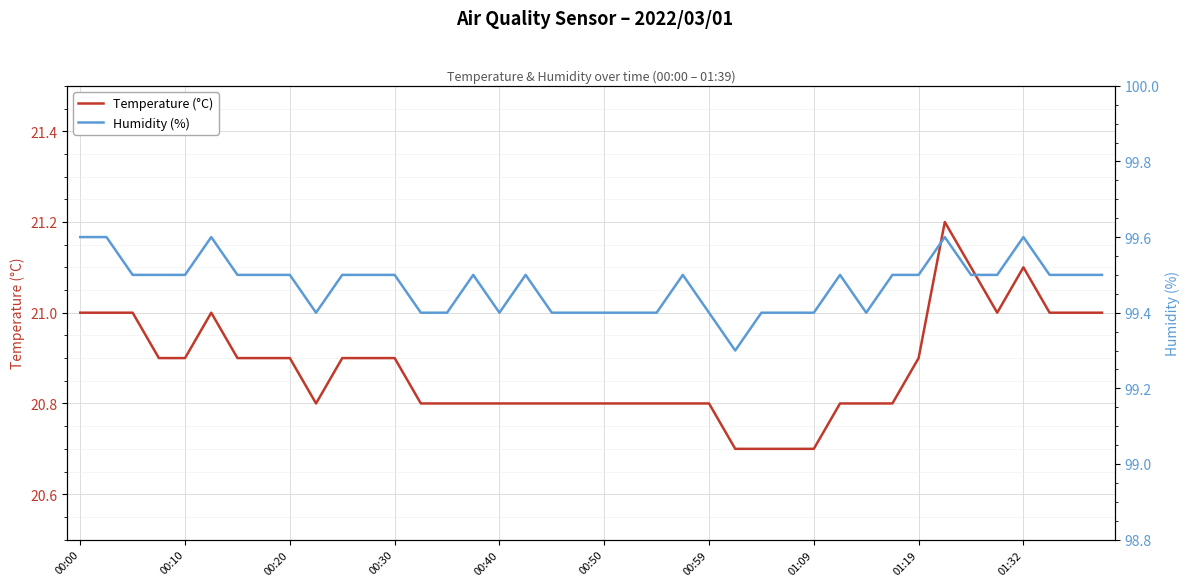

What is the difference between the highest and lowest values at 22?

78.6